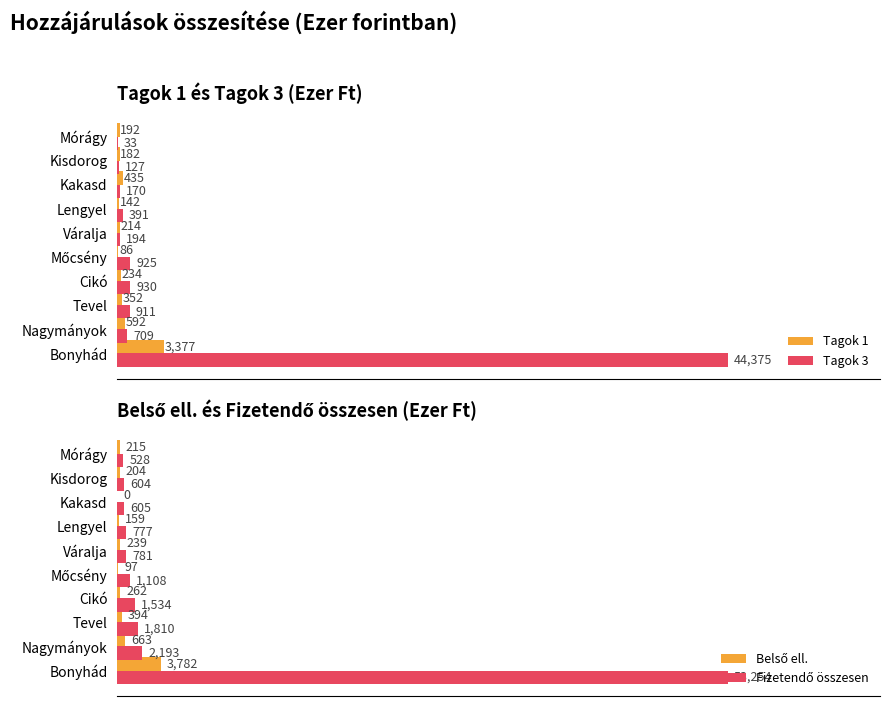

How many values in the Belső ell. series exceed 239?

4